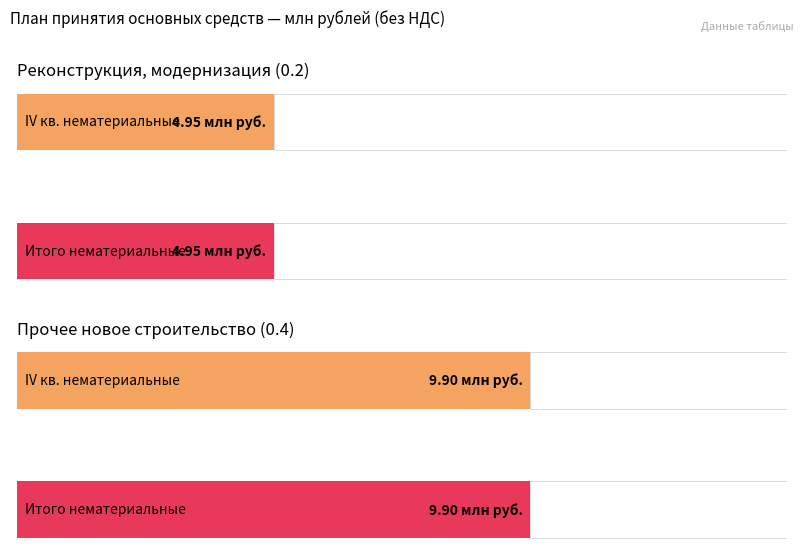

What is the sum of the Average utilization values at Итого and IV кв. нематериальные?

29.7